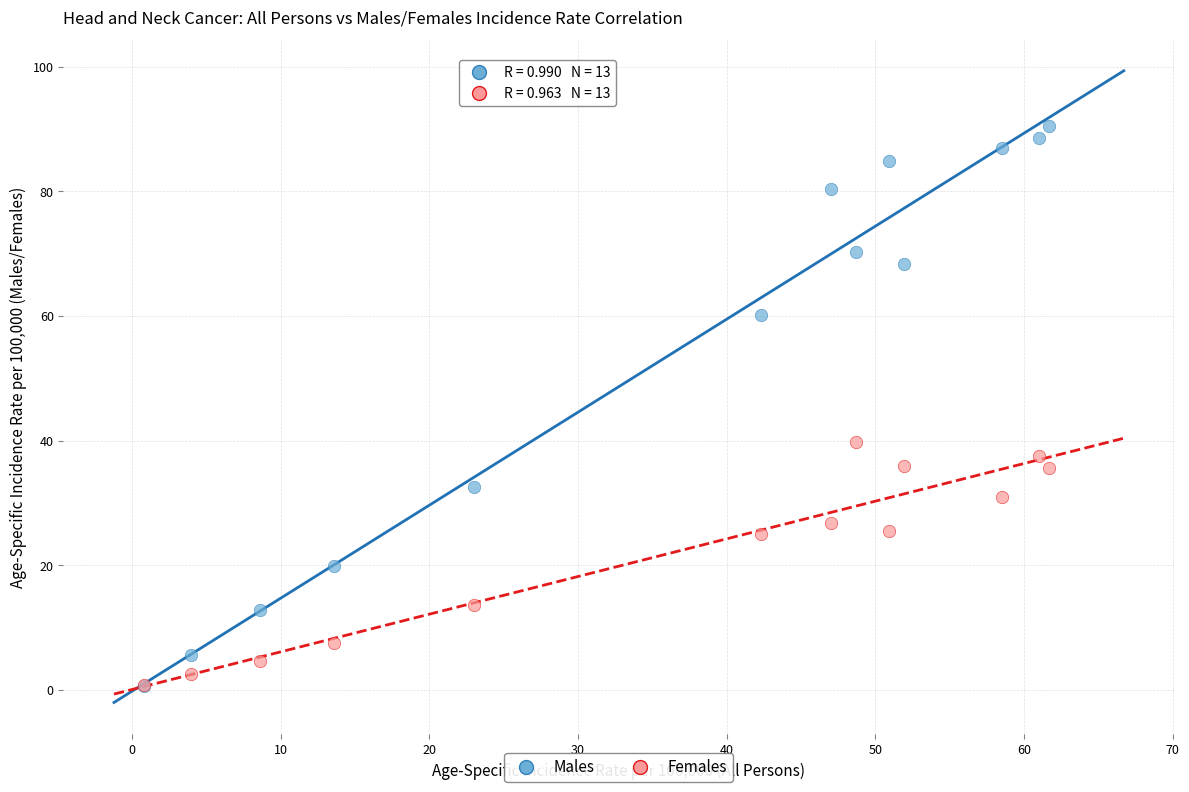

Which series reaches the maximum Y coordinate?

Males